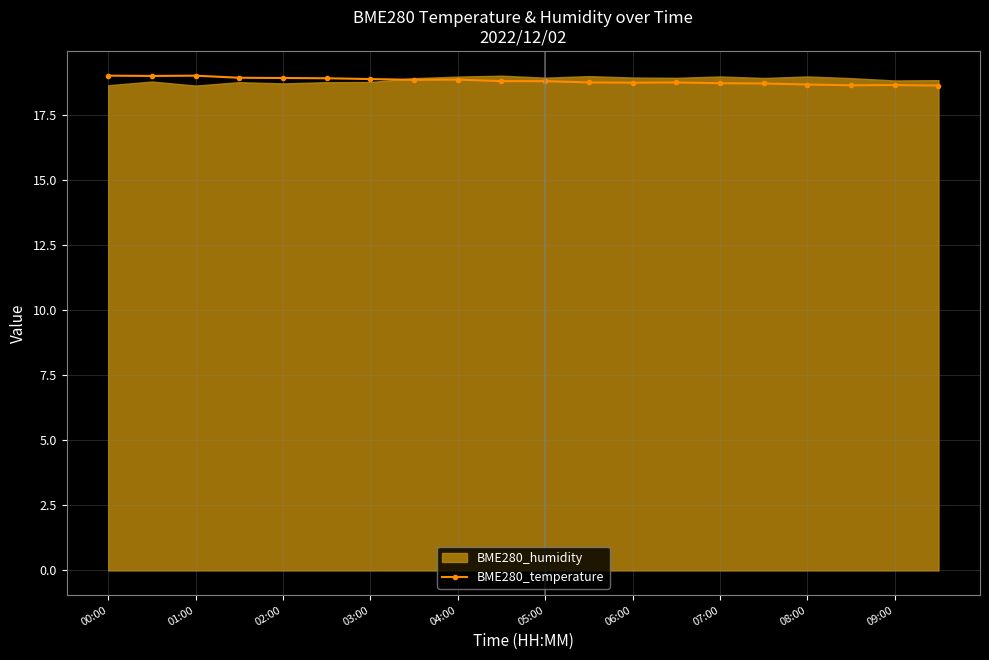

What is the highest value of the BME280_temperature series?

19.0